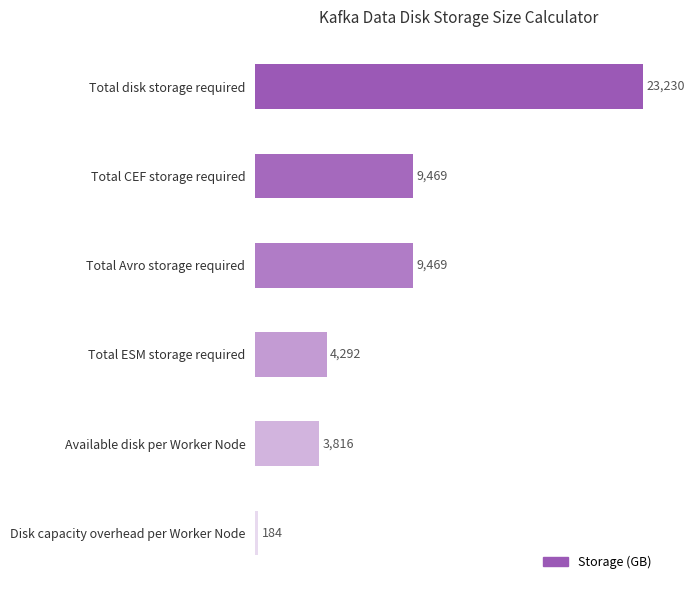

Reading bottom to top, transcribe all the data shown in this chart.

Disk capacity overhead per Worker Node=184	Available disk per Worker Node=3816	Total ESM storage required=4292	Total Avro storage required=9469	Total CEF storage required=9469	Total disk storage required=23230